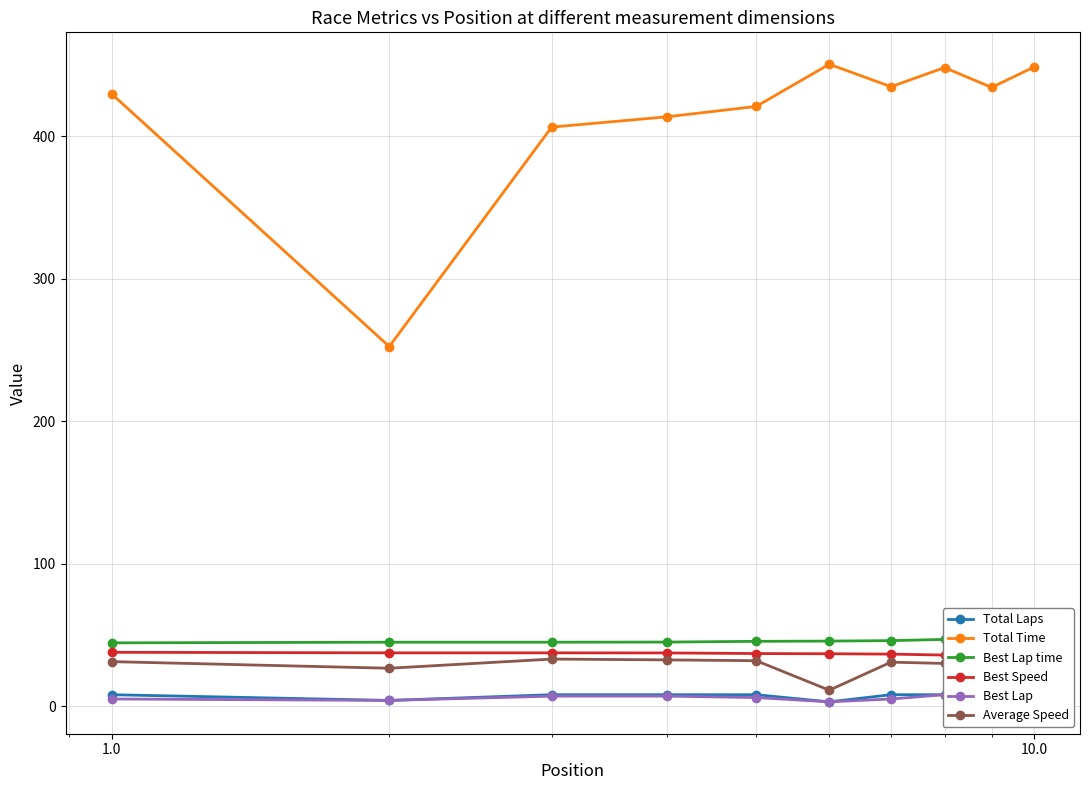

What is the value of the Total Time point at the 1st from the left?

429.8